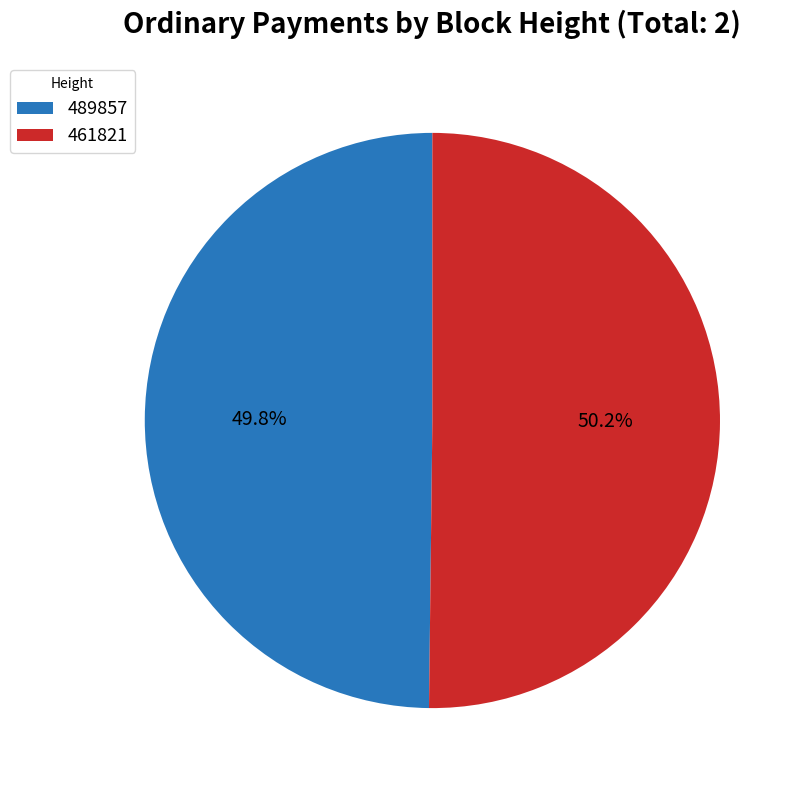

Do 489857 and 461821 together represent more than half of the pie?

Yes